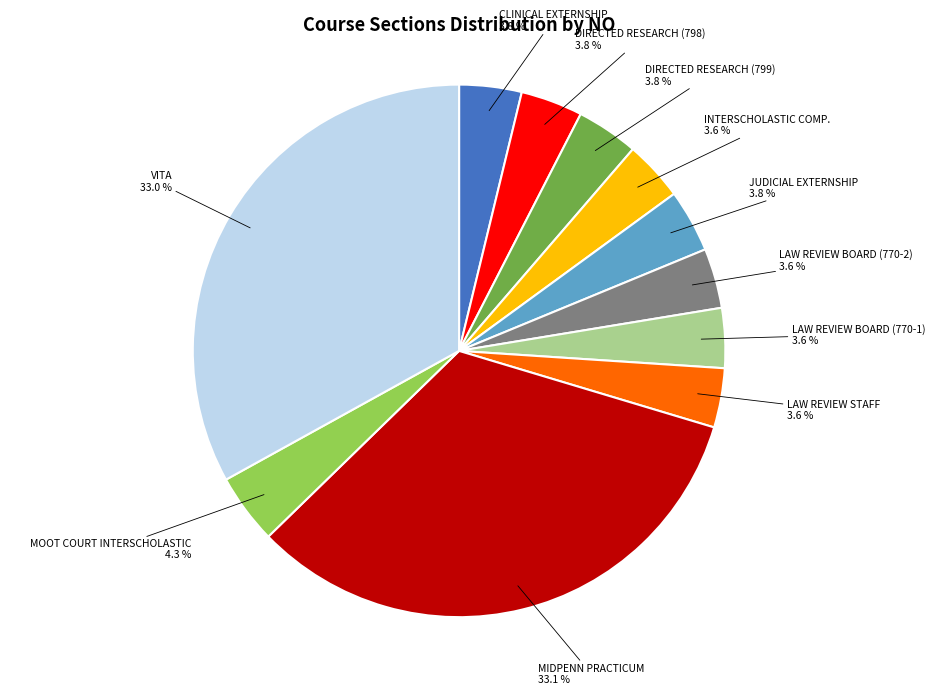

Is there any slice that represents more than half of the pie?

No